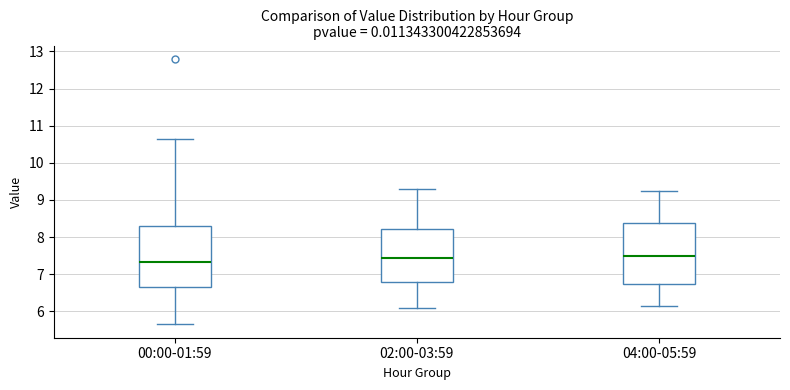

Reading left to right, read every box against the y-axis: the position of its median line, the range the box covers, and the ends of its whiskers. The values are not printed on the chart, so give them approximately, as read against the axis.

00:00-01:59: median 7.3, box 6.7 to 8.3, whiskers 5.7 to 10.6
02:00-03:59: median 7.5, box 6.8 to 8.2, whiskers 6.1 to 9.3
04:00-05:59: median 7.5, box 6.8 to 8.4, whiskers 6.2 to 9.3